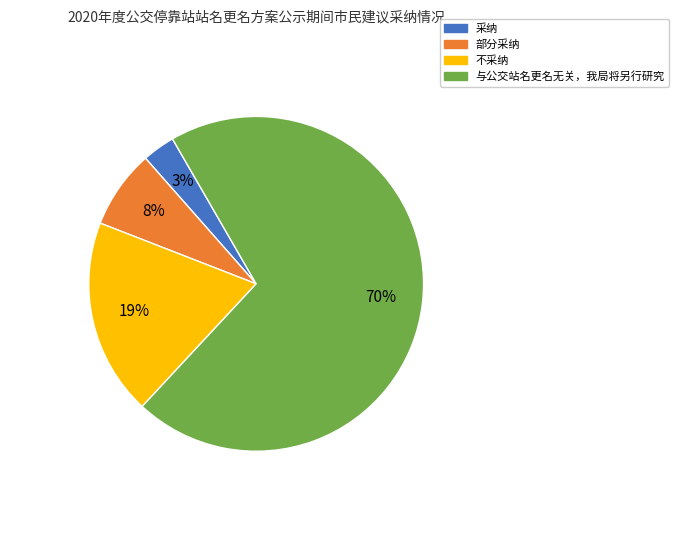

Which category has the smallest portion of the pie?

采纳